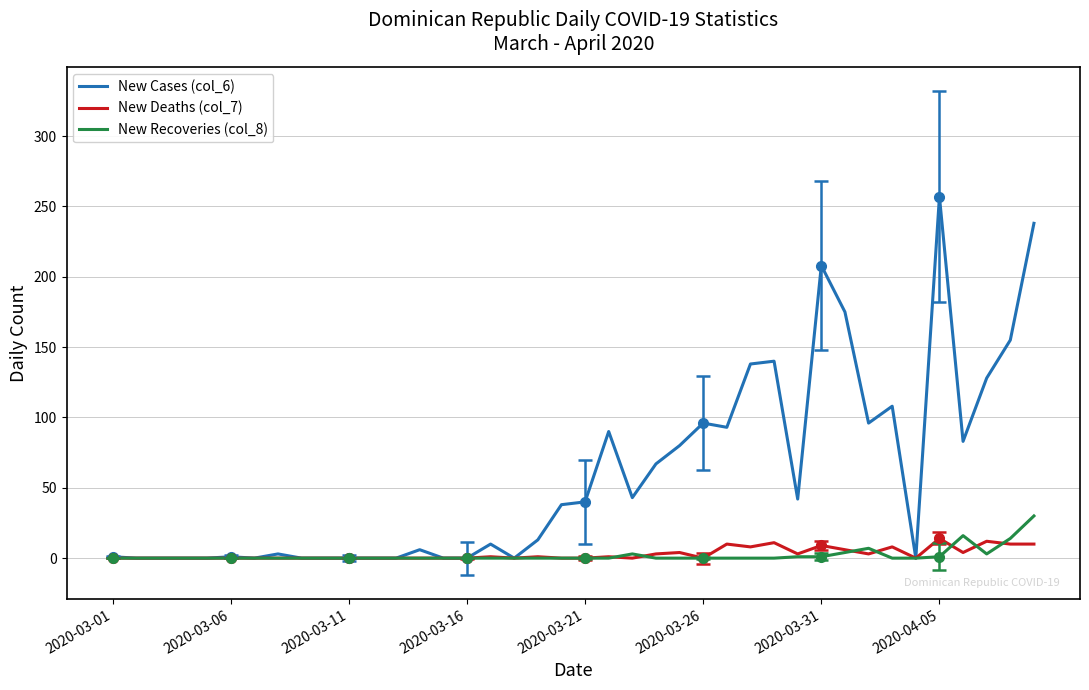

True or false: New Deaths (col_7) has a value of 1 at 16.

True